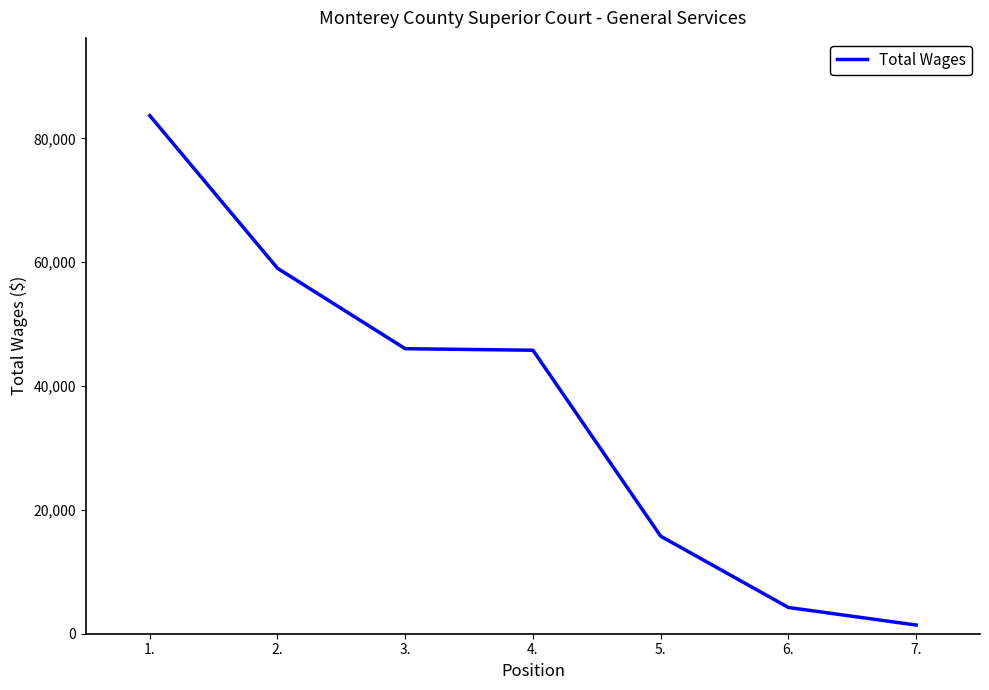

What is the ratio of the value at 6. to the value at 7.?

3.0